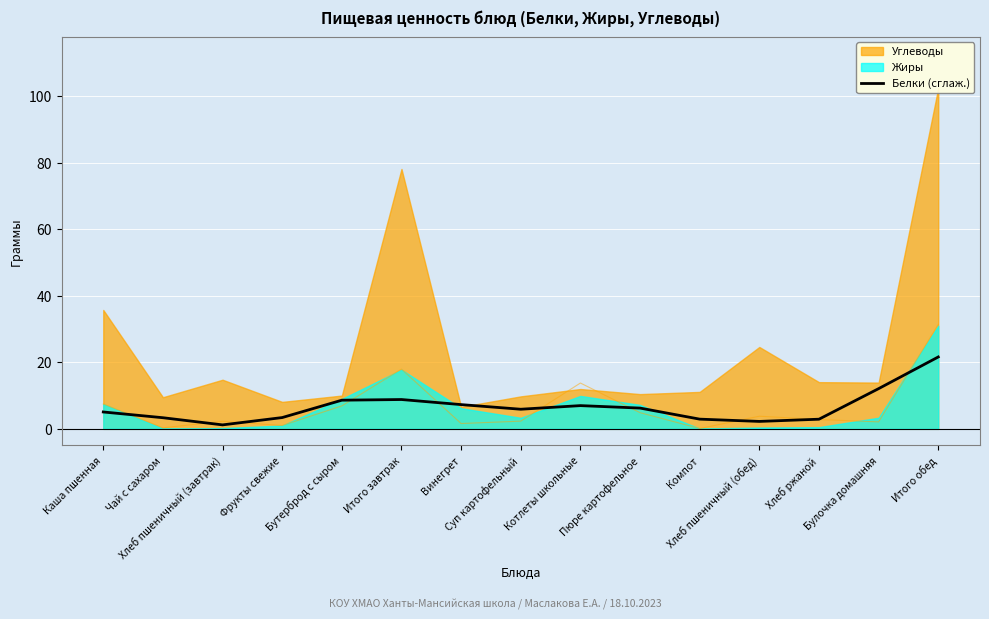

Which label corresponds to the largest value in the chart?

Итого обед